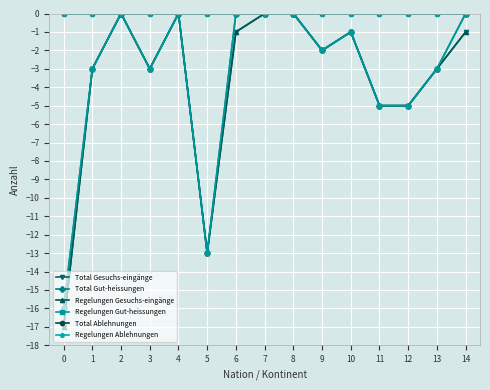

The Regelungen Gesuchs-eingänge series shows 8 at 7. True or false?

False